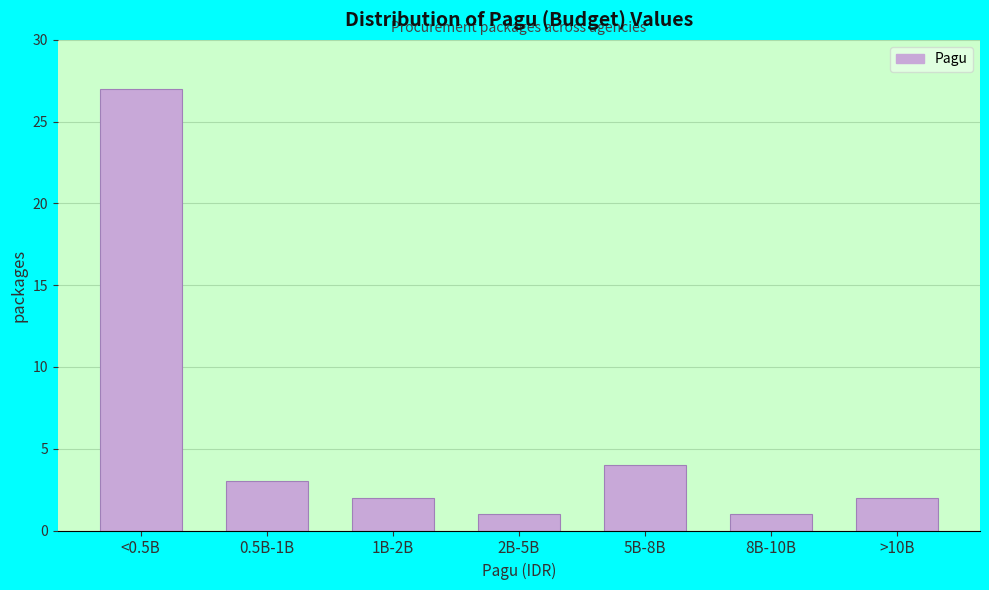

Reading right to left, what are all the values shown in this chart?

2	1	4	1	2	3	27